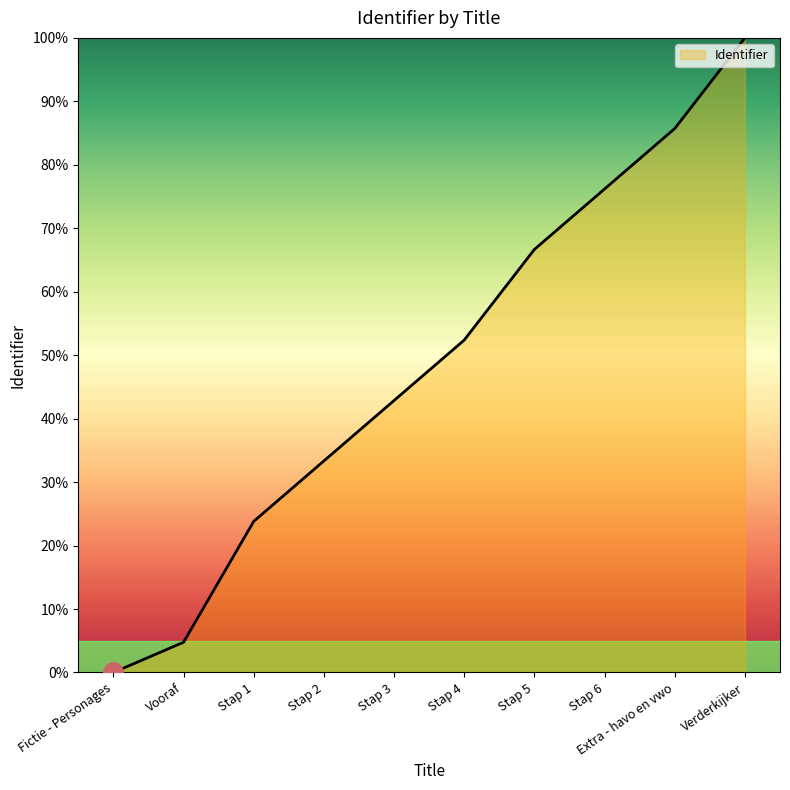

How many lines are shown in the chart?

1